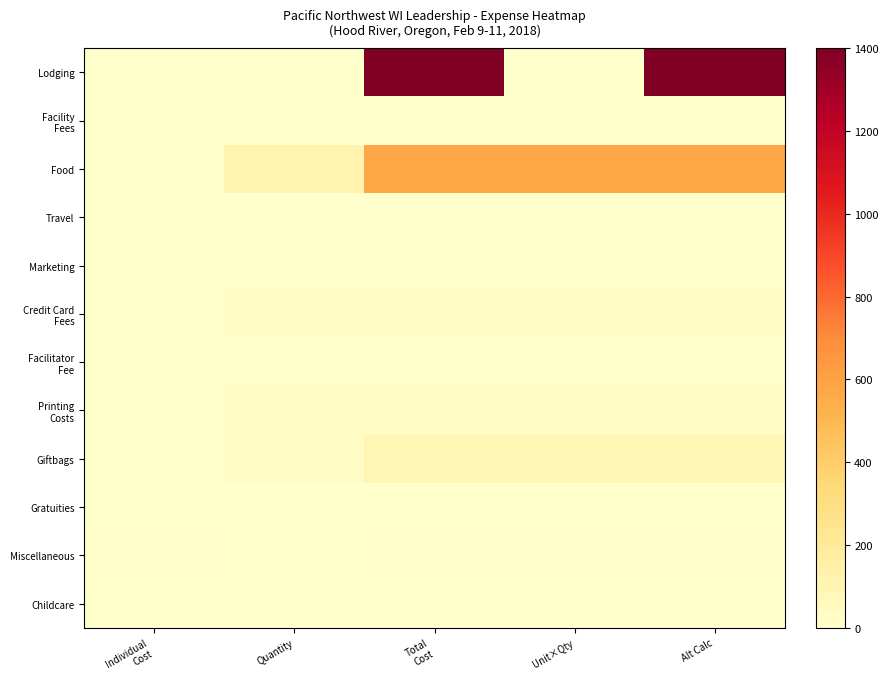

At how many categories does at least one series exceed 1353?

2